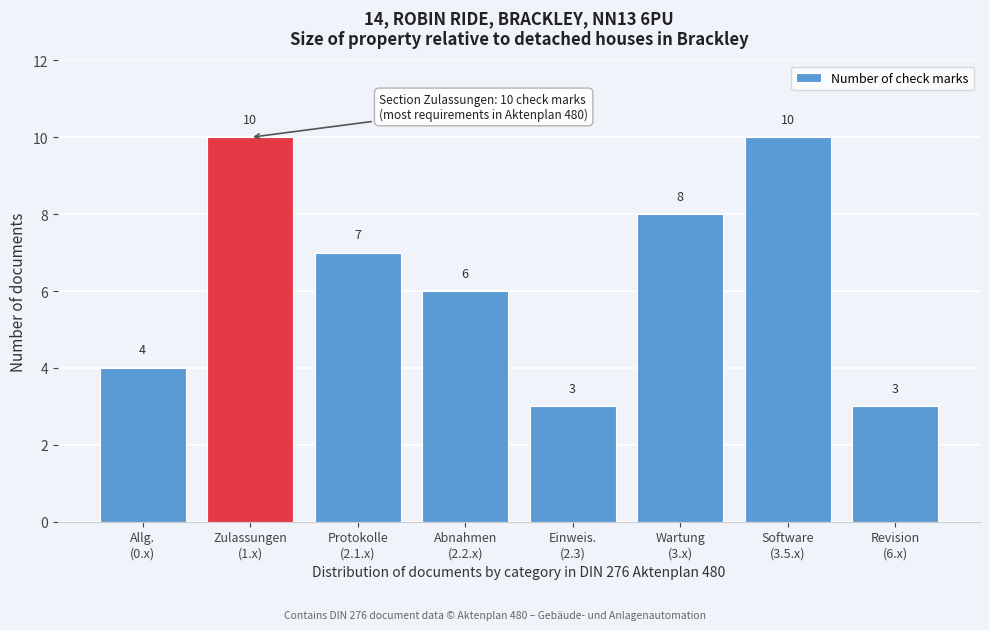

Reading left to right, list all the values displayed in this chart.

4	10	7	6	3	8	10	3